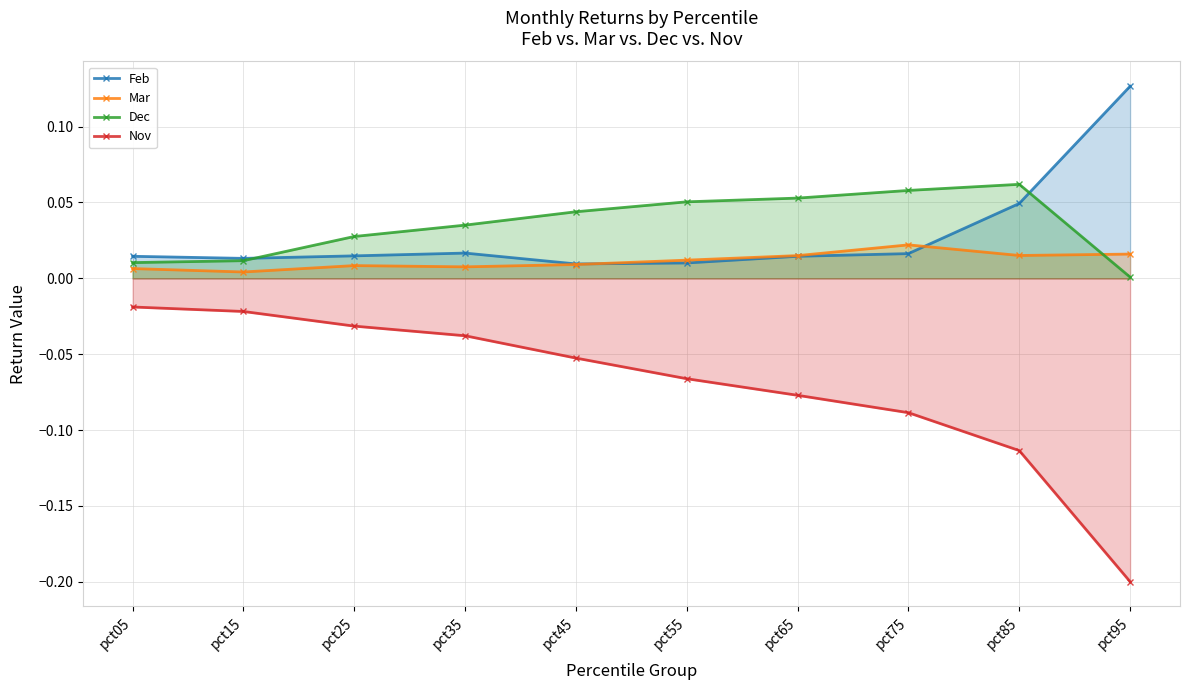

What is the spread (max minus min) of values at pct55?

0.1